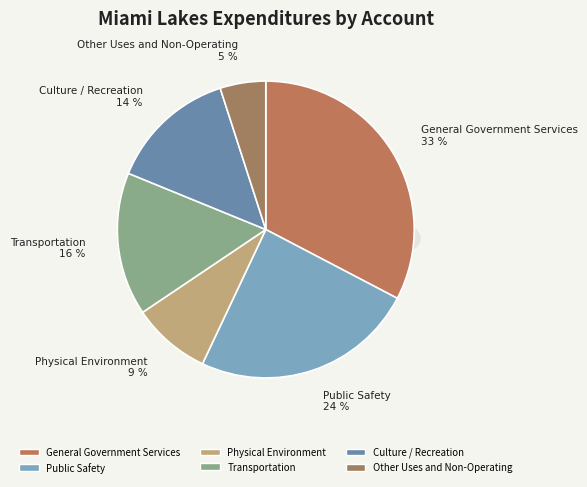

Is it true that Public Safety is 24% of the pie?

True